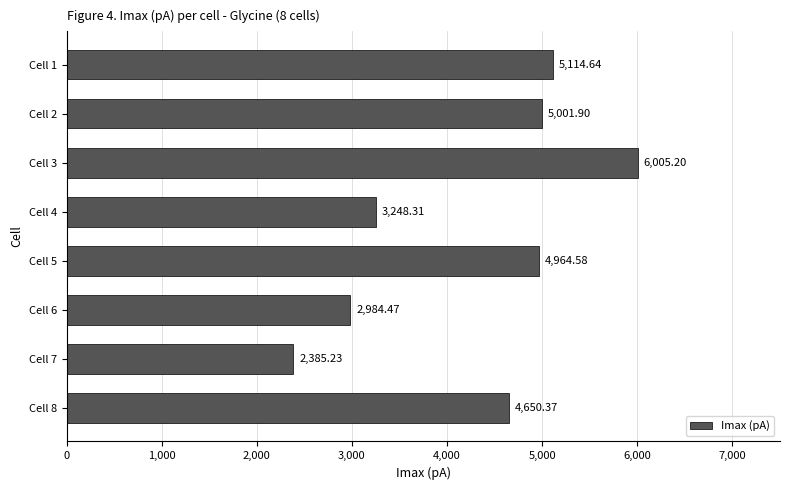

What is the difference between the maximum and minimum values?

3620.0